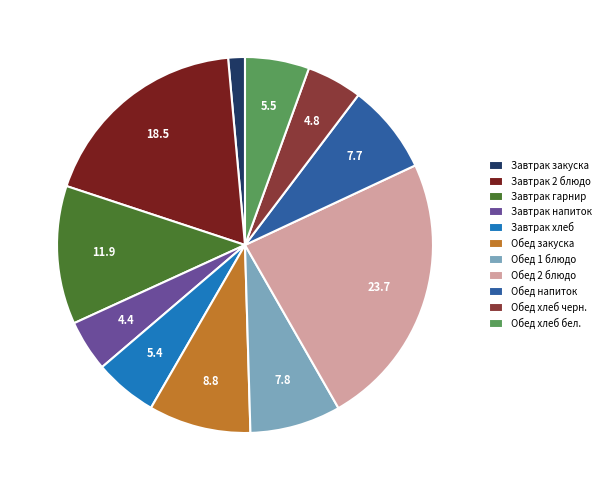

The Обед 1 блюдо slice represents 21% of the pie. True or false?

False